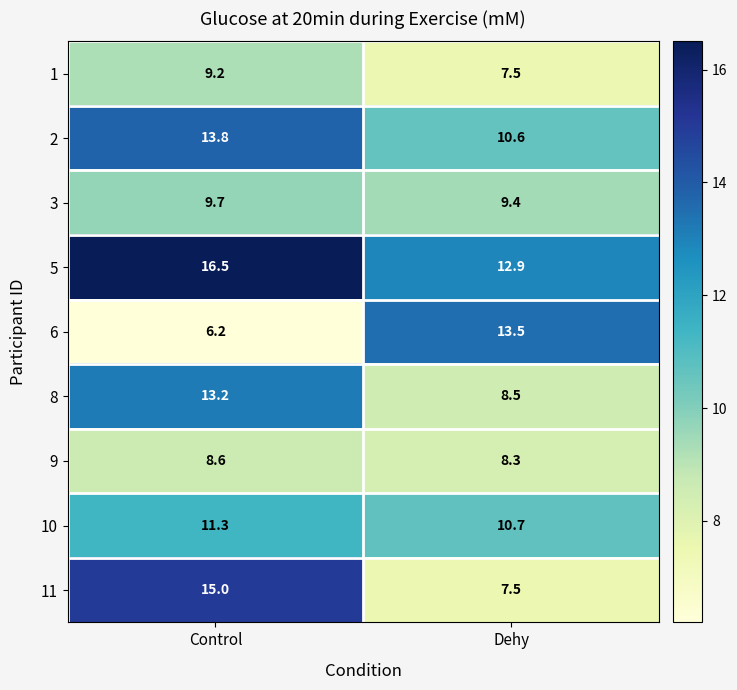

The 10 series shows 16.1 at Dehy. True or false?

False